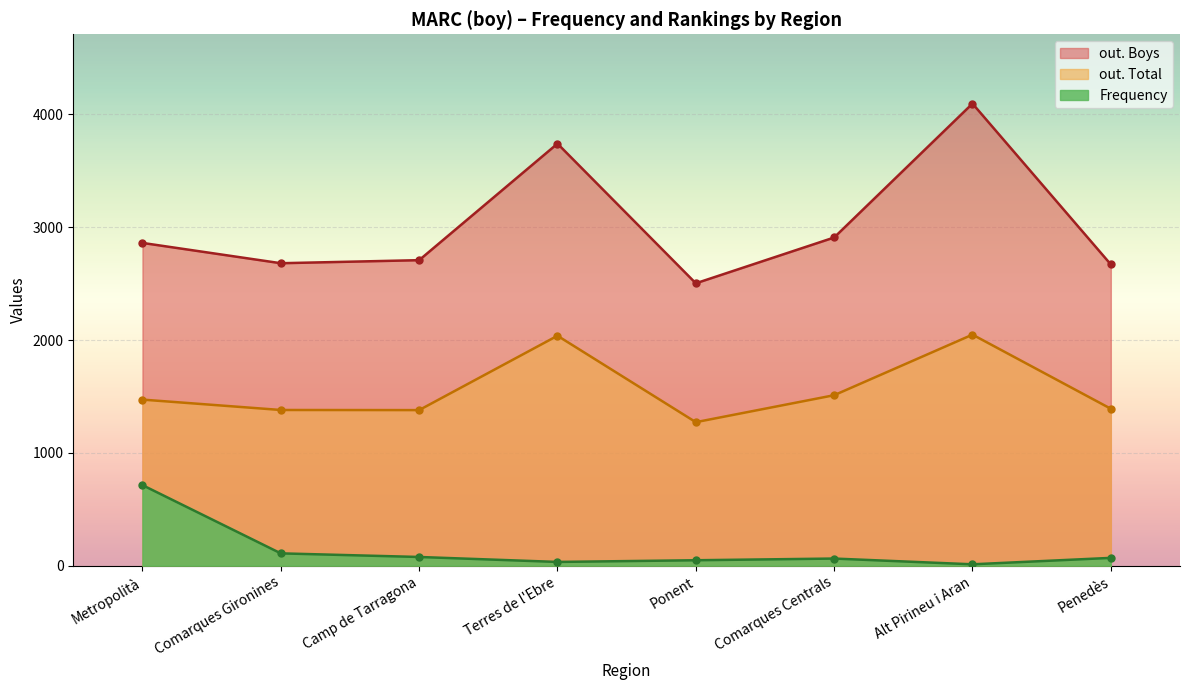

Which series changed the most between Metropolità and Ponent?

Frequency